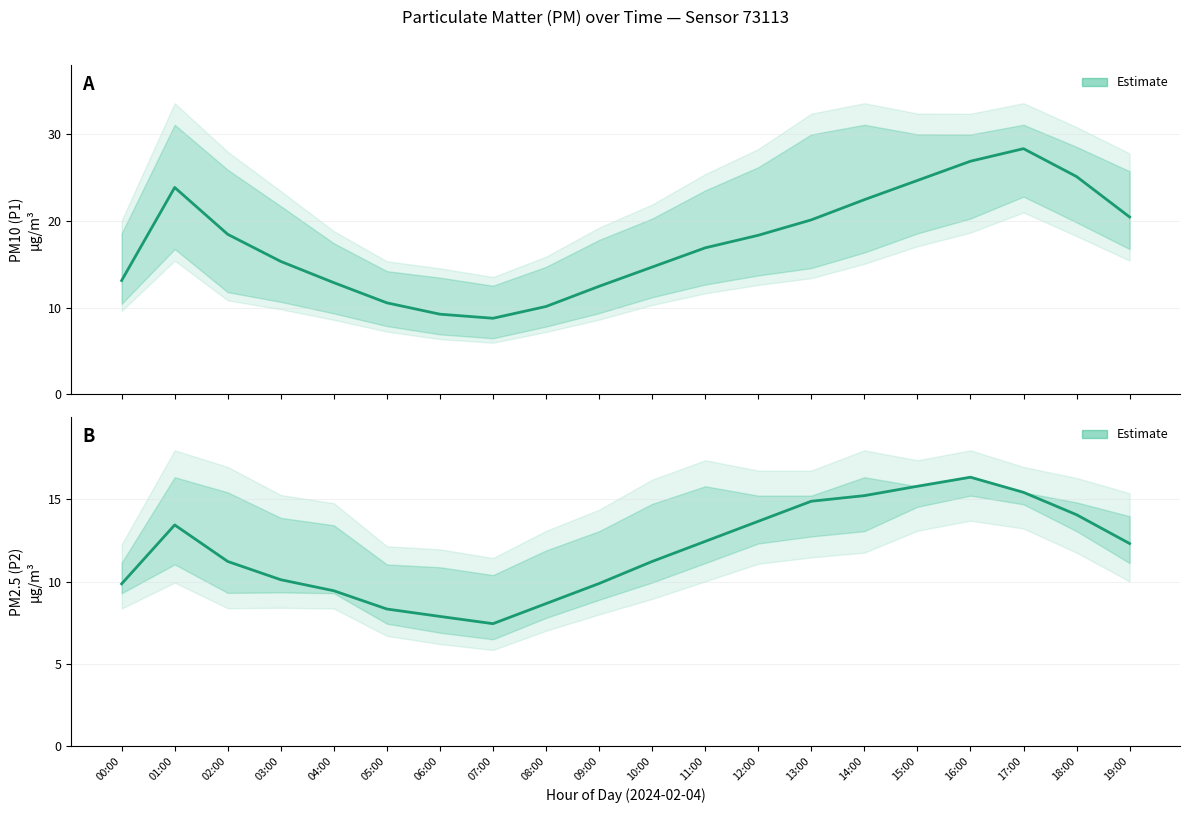

Read the Estimate (P2) value at 04:00.

9.4